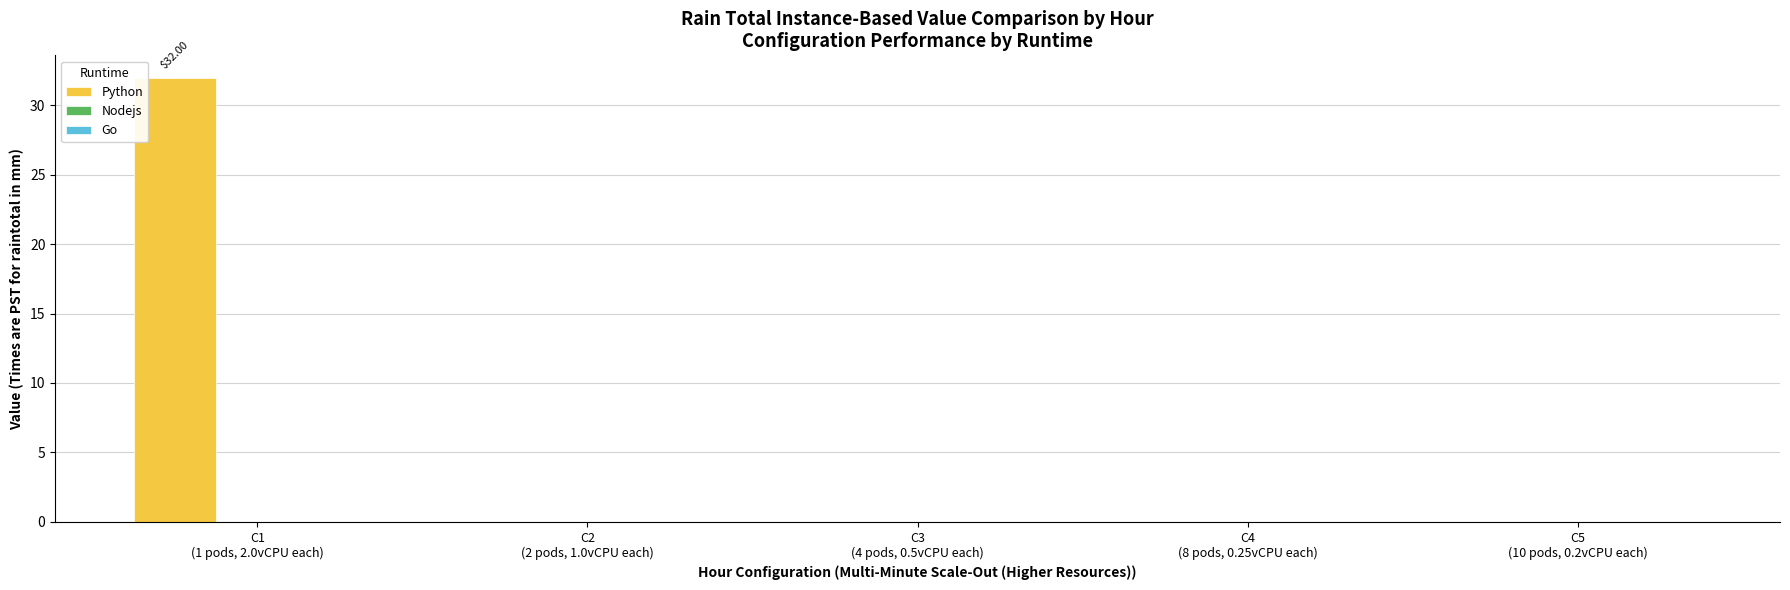

Count the number of categories in the chart.

5